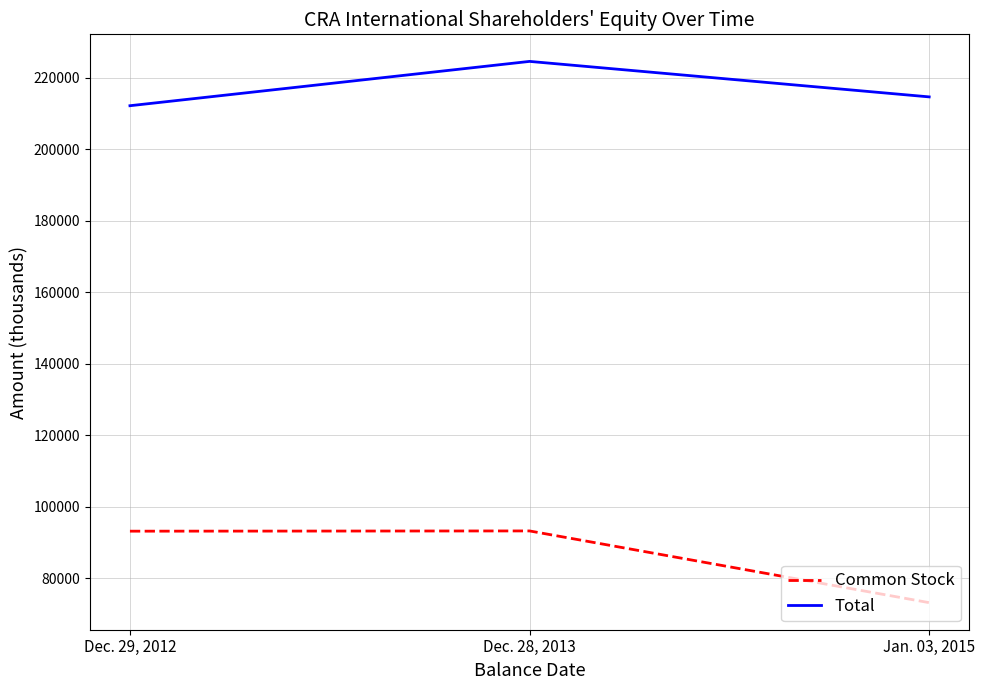

The Common Stock series shows 139806 at Dec. 28, 2013. True or false?

False